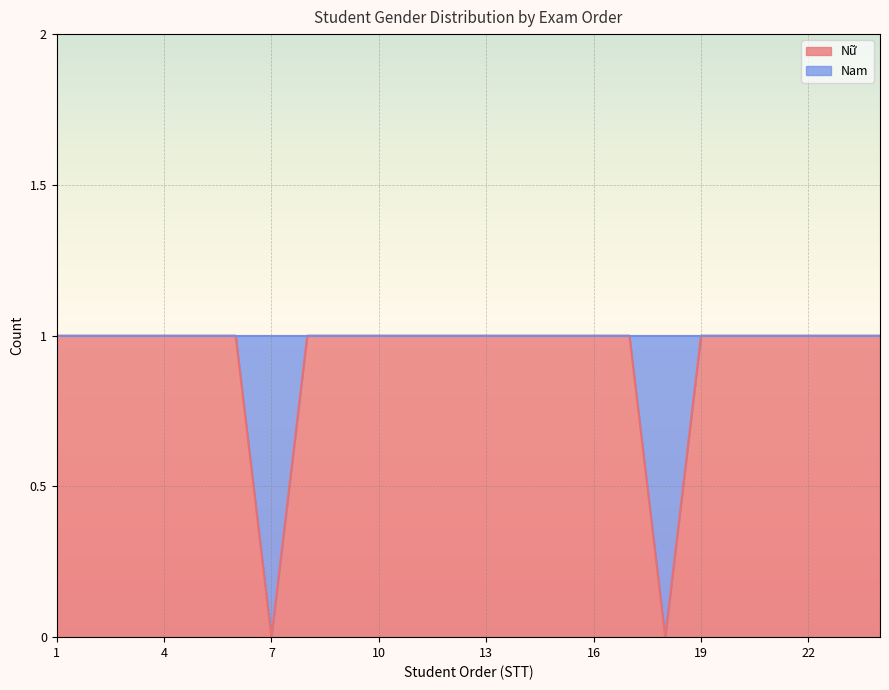

How many lines are shown in the chart?

1